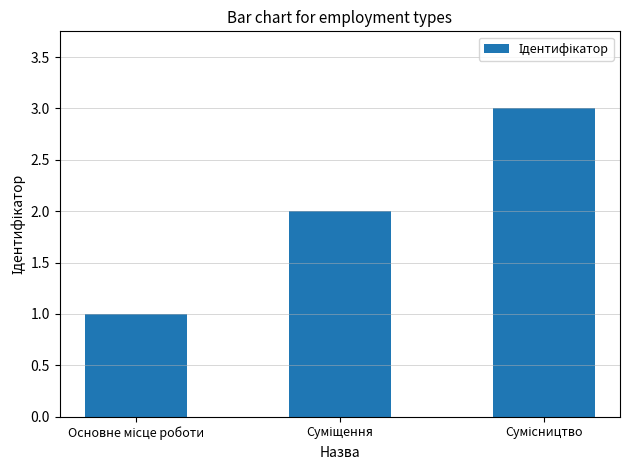

What is the maximum value shown in the chart?

3